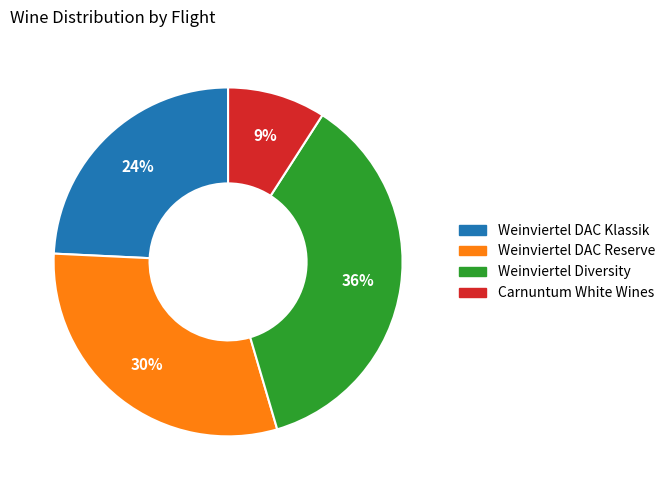

To the nearest percent, what is the difference between the Weinviertel DAC Klassik and Weinviertel DAC Reserve slice percentages?

6%